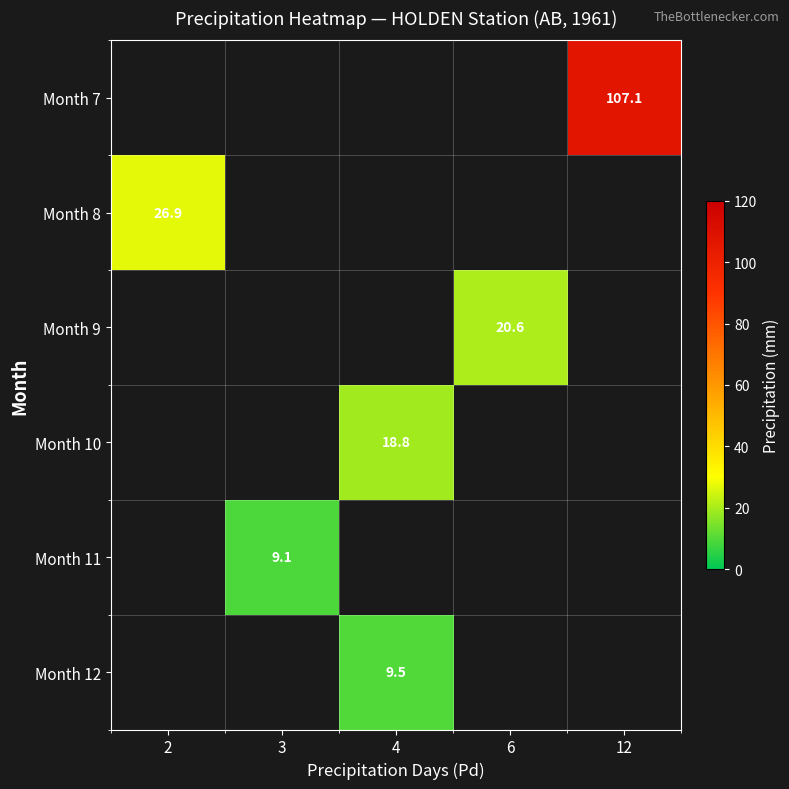

The Month 7 series shows 107.1 at 12. True or false?

True